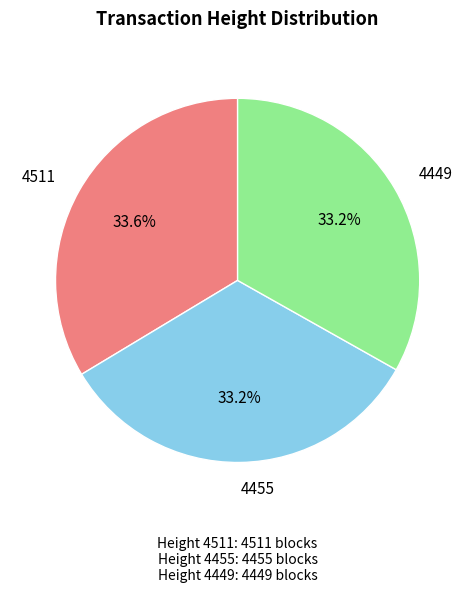

Count the number of slices in the pie.

3